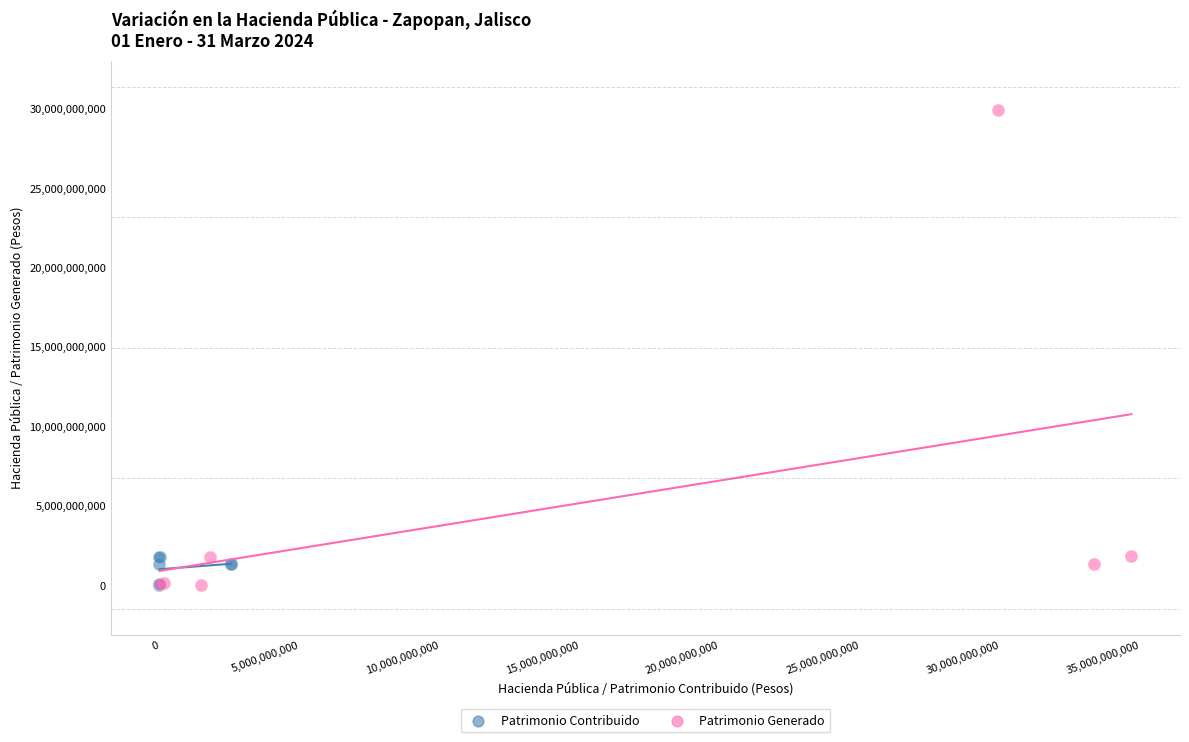

Which series has the largest Y range (max minus min)?

Patrimonio Generado